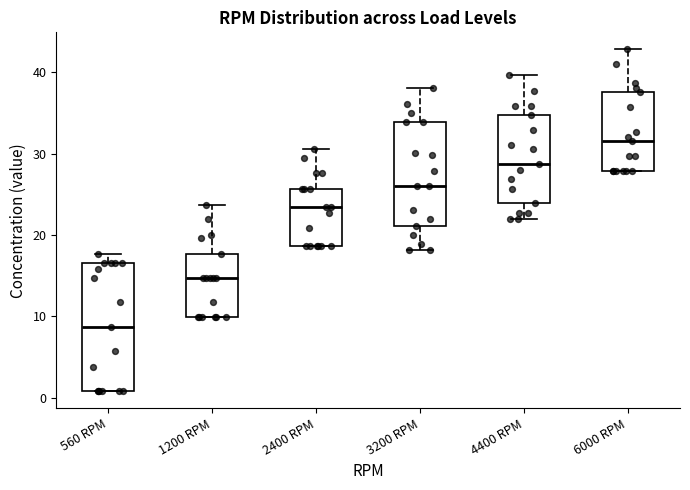

Comparing the boxes themselves (not the whiskers), which one is the tallest?

560 RPM